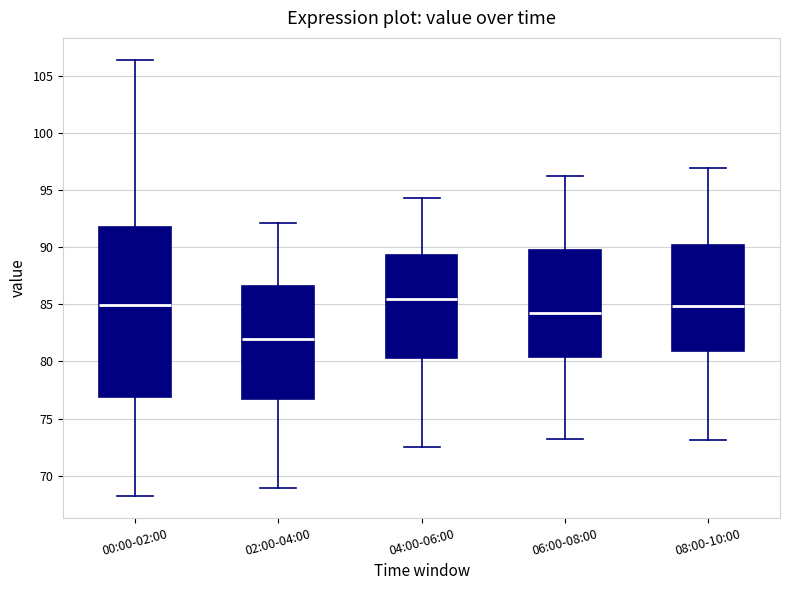

Reading left to right, transcribe this box plot: for each box, give where its median line is, the range the box spans, and where its two whiskers end, as read against the y-axis. The values are not printed on the chart, so give them approximately, as read against the axis.

00:00-02:00: median 85.0, box 77.0 to 92.0, whiskers 68.0 to 106.5
02:00-04:00: median 82.0, box 76.5 to 86.5, whiskers 69.0 to 92.0
04:00-06:00: median 85.5, box 80.5 to 89.5, whiskers 72.5 to 94.5
06:00-08:00: median 84.5, box 80.5 to 89.5, whiskers 73.0 to 96.0
08:00-10:00: median 85.0, box 81.0 to 90.0, whiskers 73.0 to 97.0